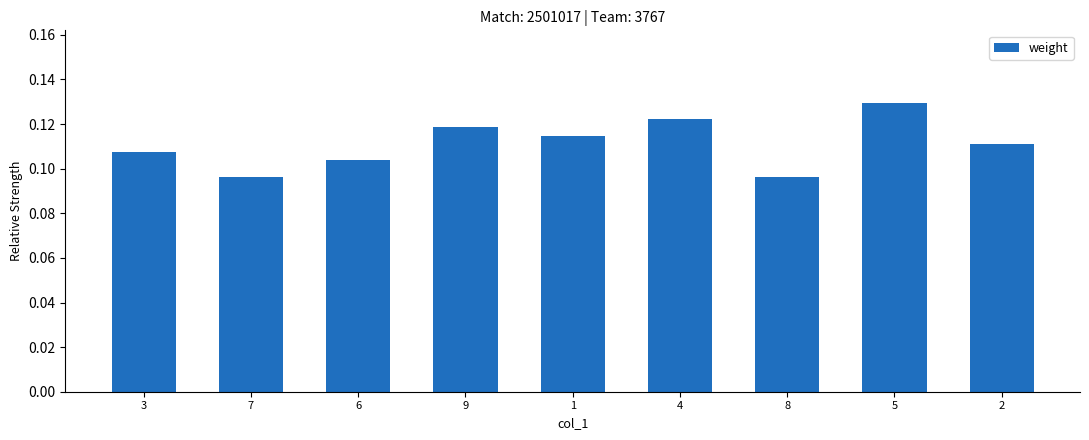

What position from the right is 1?

5